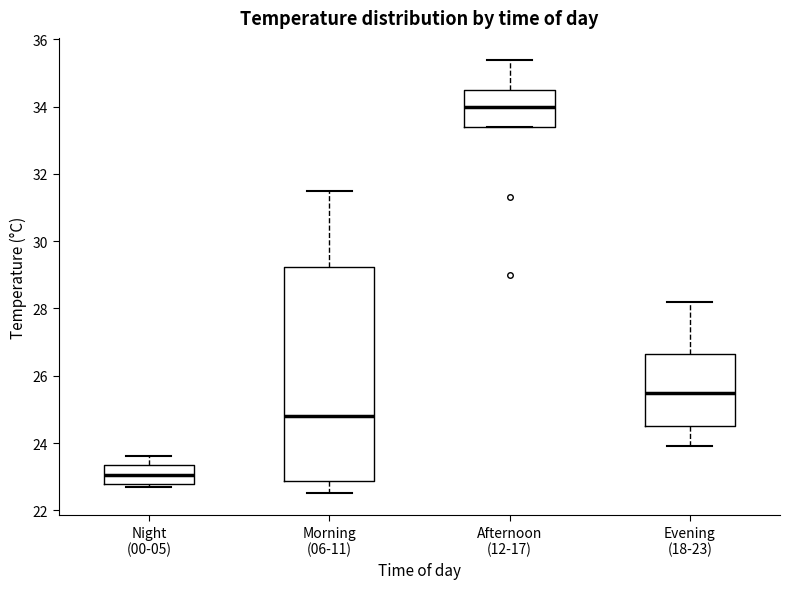

Comparing the boxes themselves (not the whiskers), which one is the tallest?

Morning (06-11)